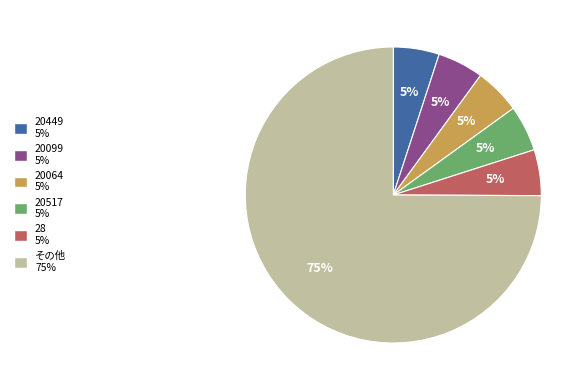

Is there a majority slice in this chart?

Yes